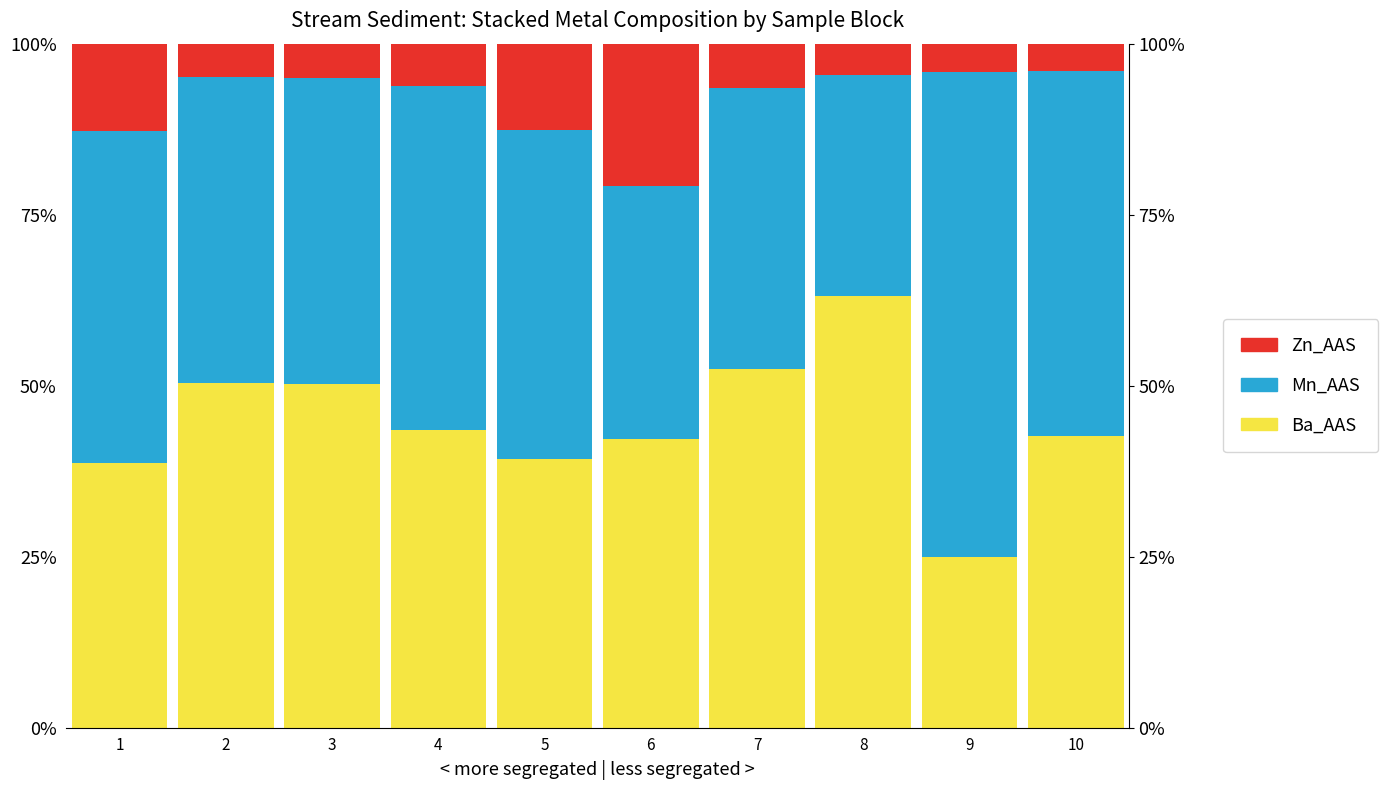

What is the greatest value displayed?

70.9